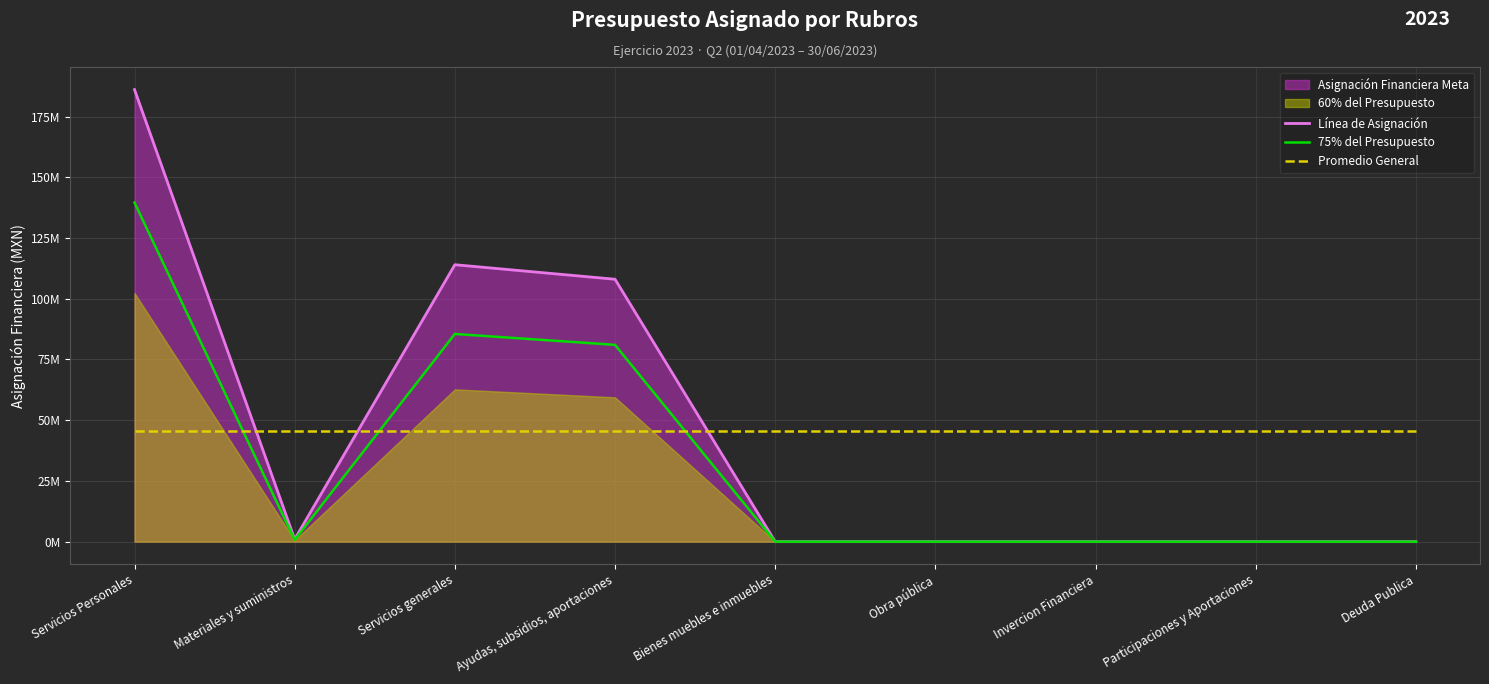

Does the chart display data point markers on the line(s)?

No